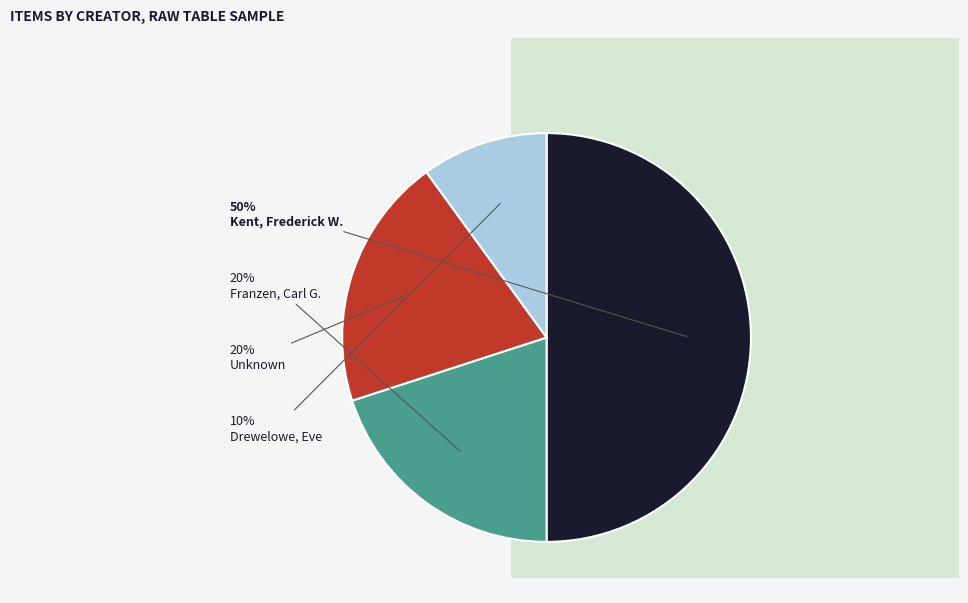

To the nearest percent, what is the average slice percentage?

25%